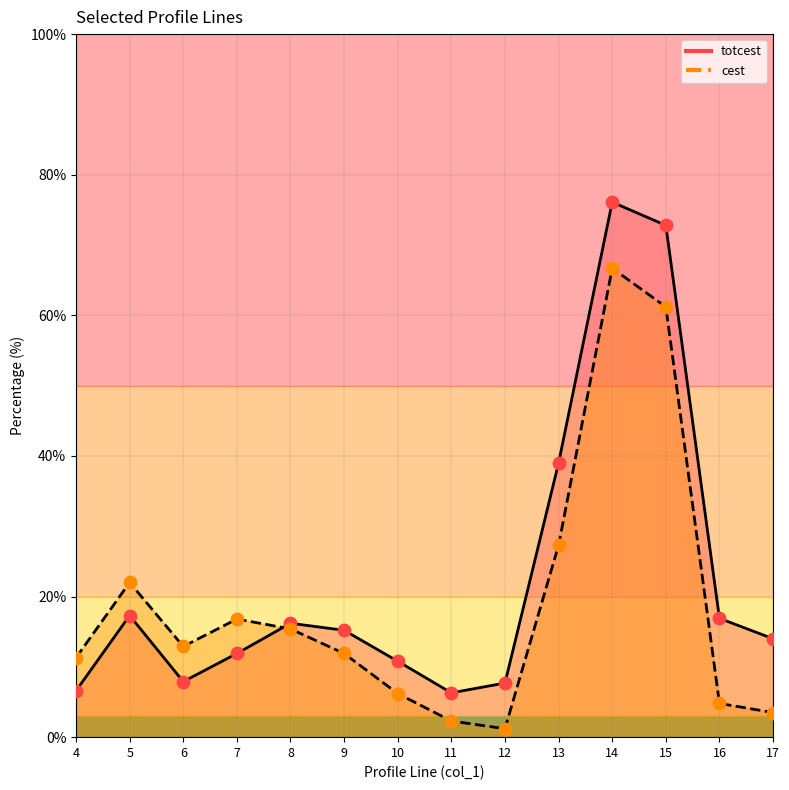

Is the value of cest at 13 greater than the value of totcest at 10?

Yes